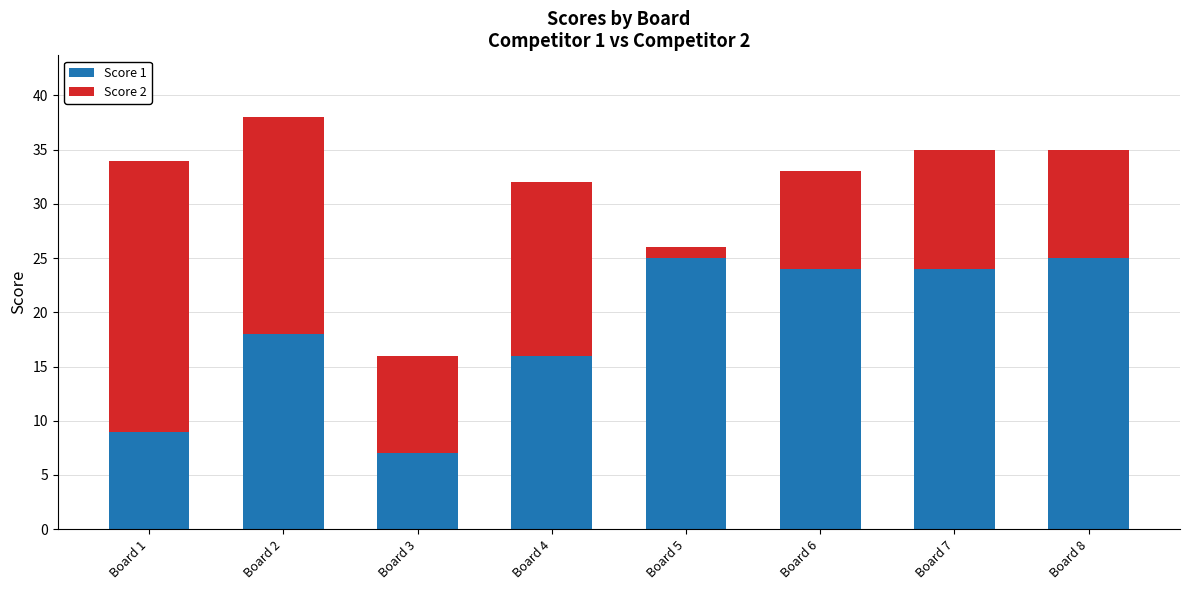

Is it true that Score 1 equals 25 at Board 8?

True